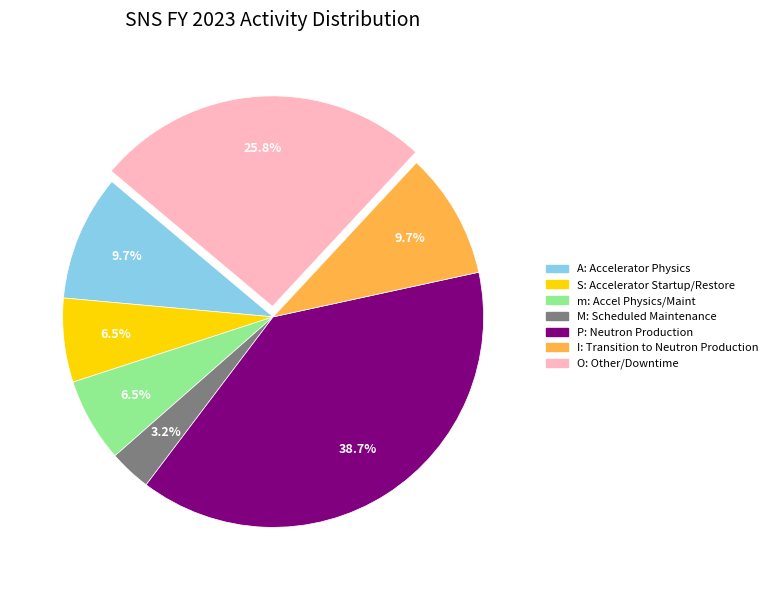

Approximately how many times larger is the value at O: Other/Downtime compared to P: Neutron Production?

0.7